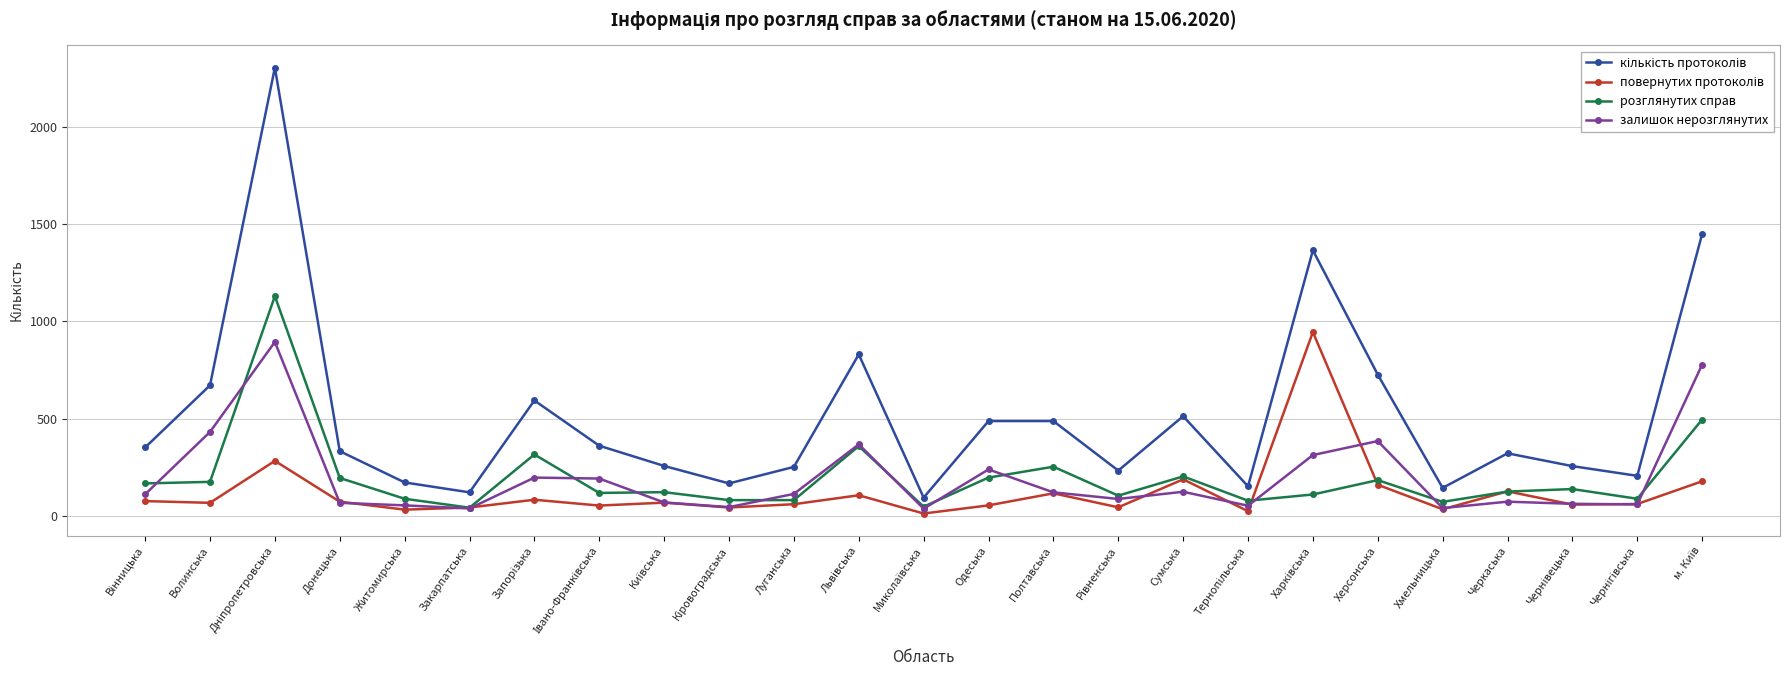

What is the maximum value shown in the chart?

2306